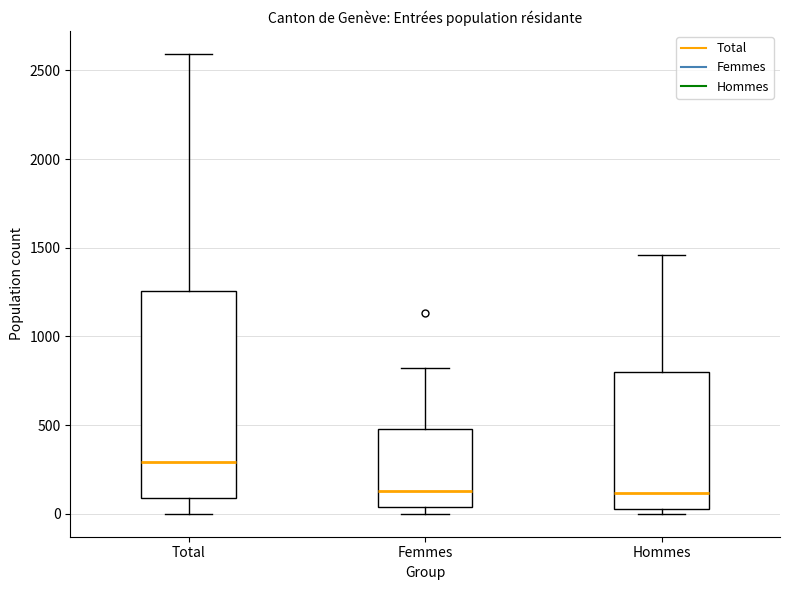

Reading left to right, read every box against the y-axis: the position of its median line, the range the box covers, and the ends of its whiskers. The values are not printed on the chart, so give them approximately, as read against the axis.

Total: median 300, box 100 to 1250, whiskers 0 to 2600
Femmes: median 150, box 50 to 500, whiskers 0 to 800
Hommes: median 100, box 50 to 800, whiskers 0 to 1450